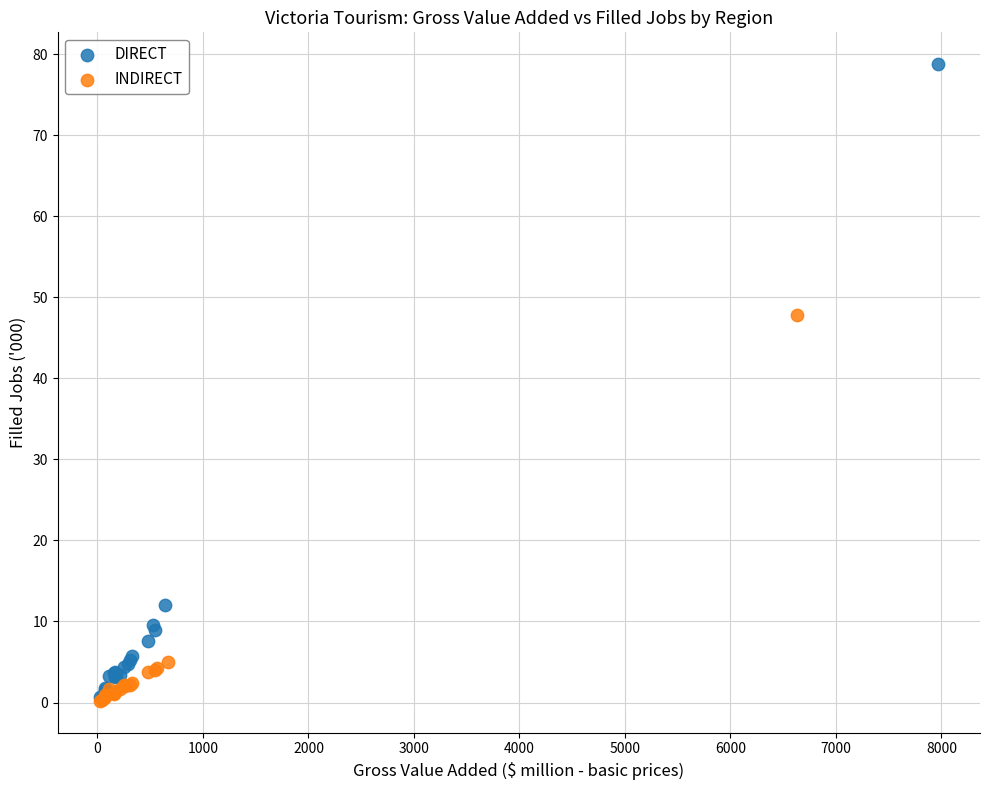

Which series has the widest spread of Y values?

DIRECT